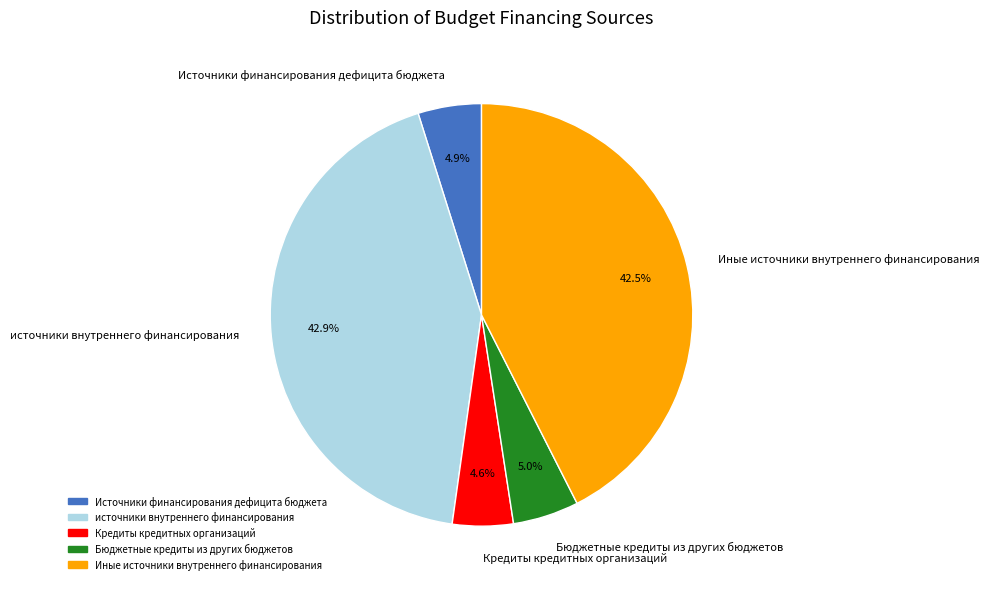

To the nearest percent, what is the difference between the largest and smallest slice percentages?

38%